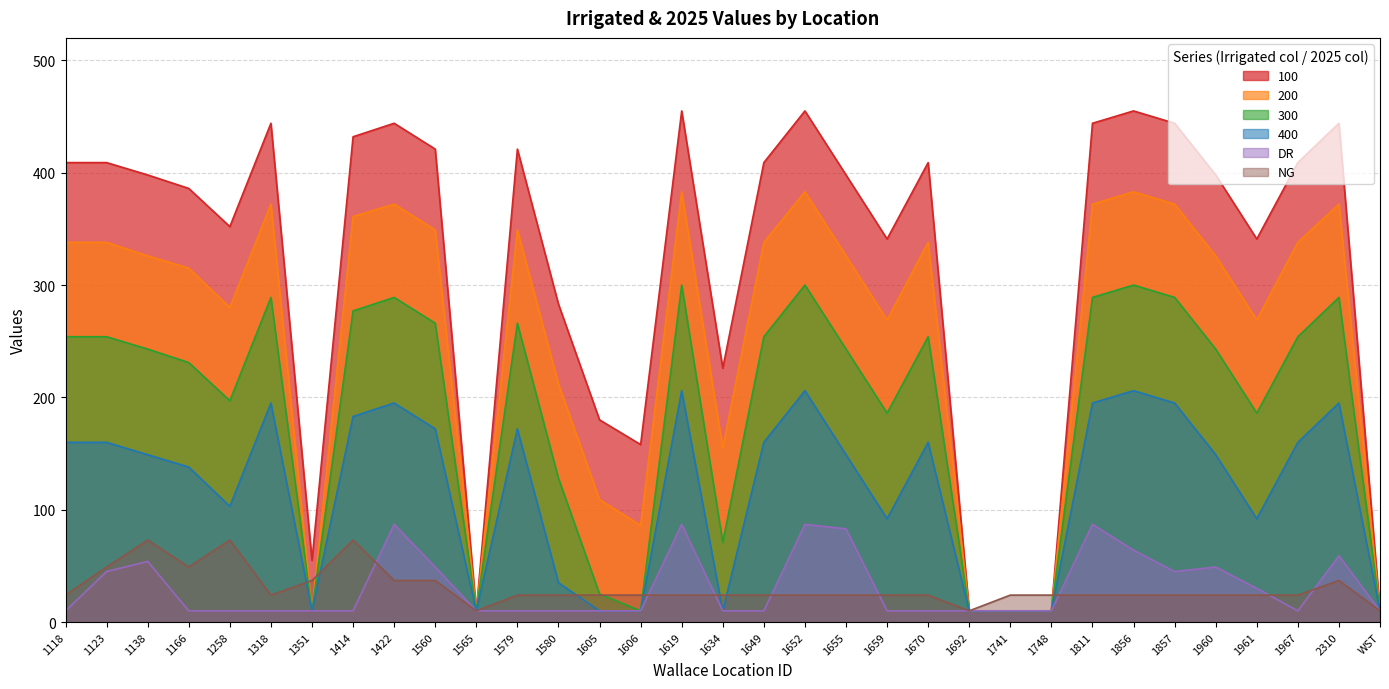

How many lines are shown in the chart?

6